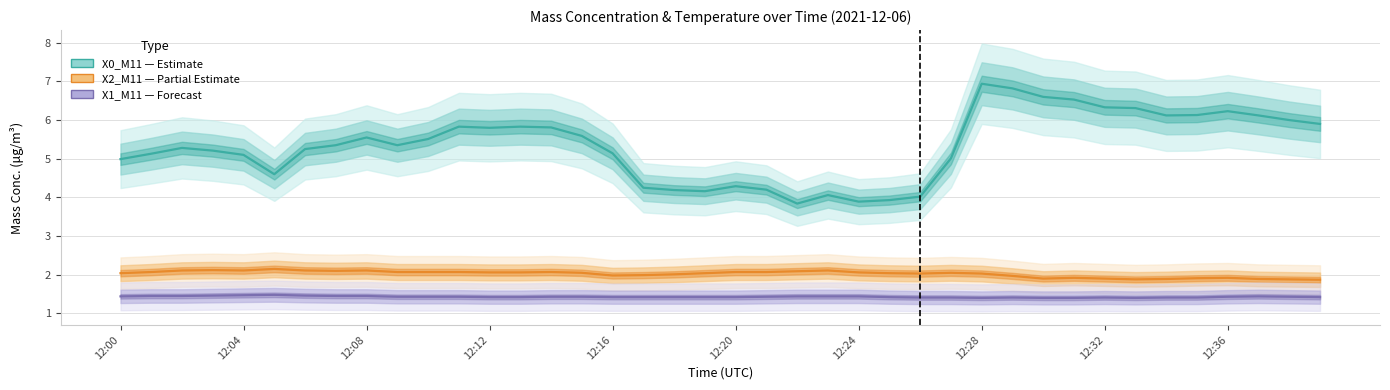

Reading left to right, transcribe all the data shown in this chart.

X0_M11 (μg/m³): 5.0	5.1	5.3	5.2	5.1	4.6	5.2	5.3	5.5	5.3	5.5	5.8	5.8	5.8	5.8	5.6	5.1	4.2	4.2	4.2	4.3	4.2	3.8	4.1	3.9	3.9	4.0	5.0	6.9	6.8	6.6	6.5	6.3	6.3	6.1	6.1	6.2	6.1	6.0	5.9
X2_M11 (μg/m³): 2.0	2.1	2.1	2.1	2.1	2.1	2.1	2.1	2.1	2.1	2.1	2.1	2.1	2.1	2.1	2.0	2.0	2.0	2.0	2.0	2.1	2.1	2.1	2.1	2.1	2.0	2.0	2.0	2.0	2.0	1.9	1.9	1.9	1.9	1.9	1.9	1.9	1.9	1.9	1.9
X1_M11 (μg/m³): 1.4	1.4	1.4	1.5	1.5	1.5	1.5	1.4	1.4	1.4	1.4	1.4	1.4	1.4	1.4	1.4	1.4	1.4	1.4	1.4	1.4	1.4	1.4	1.4	1.4	1.4	1.4	1.4	1.4	1.4	1.4	1.4	1.4	1.4	1.4	1.4	1.4	1.4	1.4	1.4